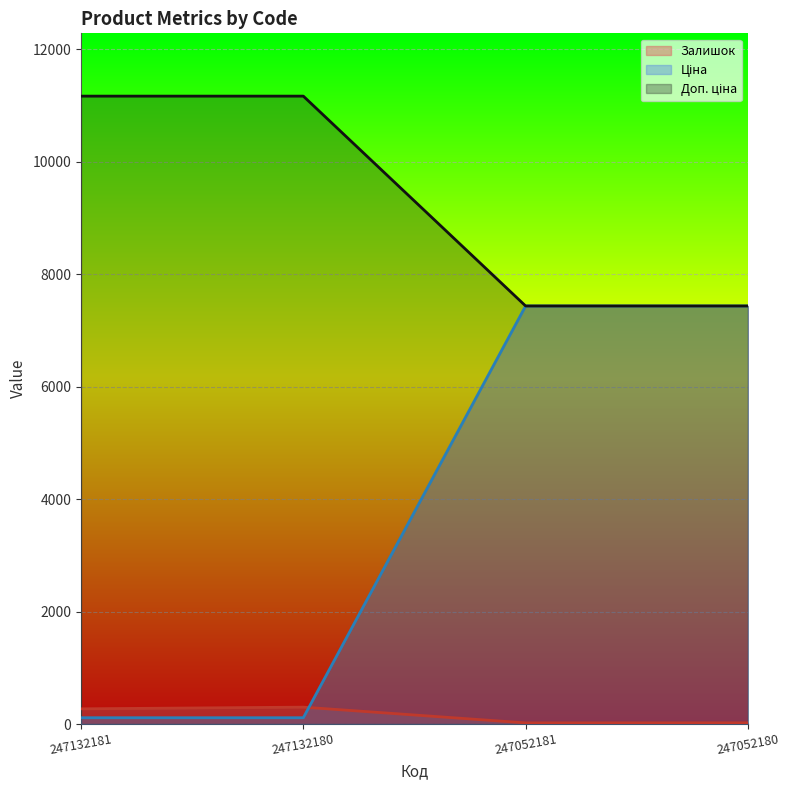

How many lines are shown in the chart?

3